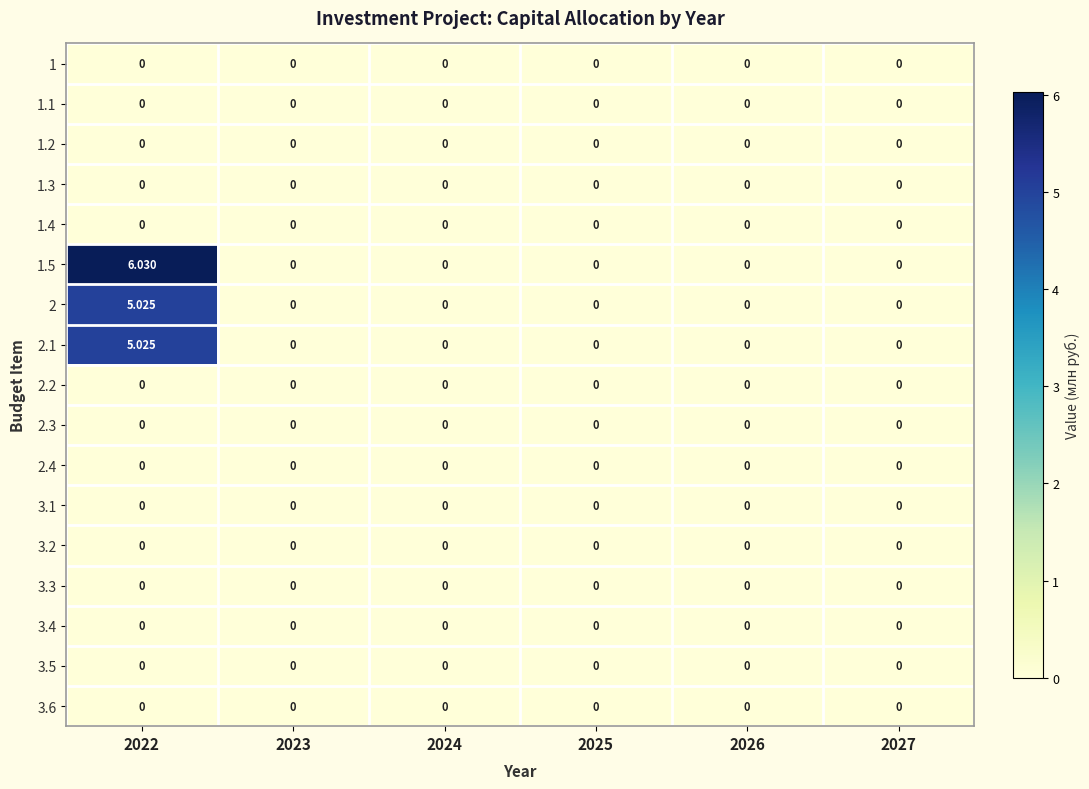

Which series has the largest total across all categories?

1.5